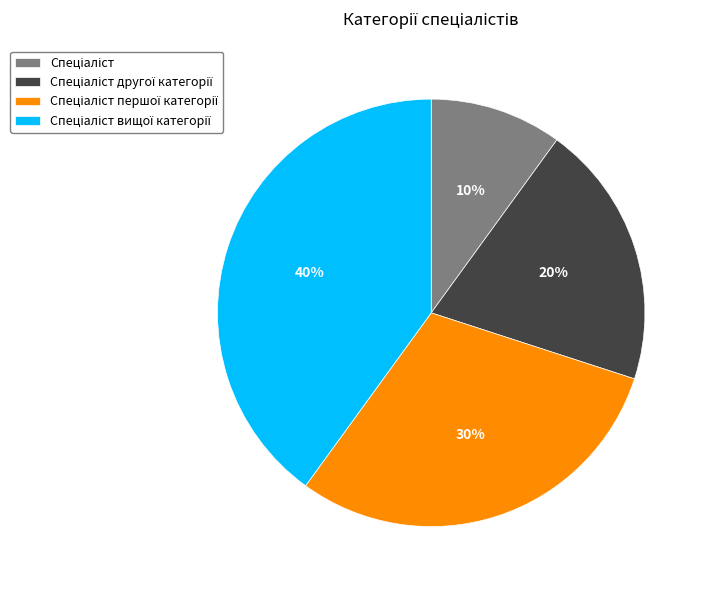

Does any single category account for the majority?

No